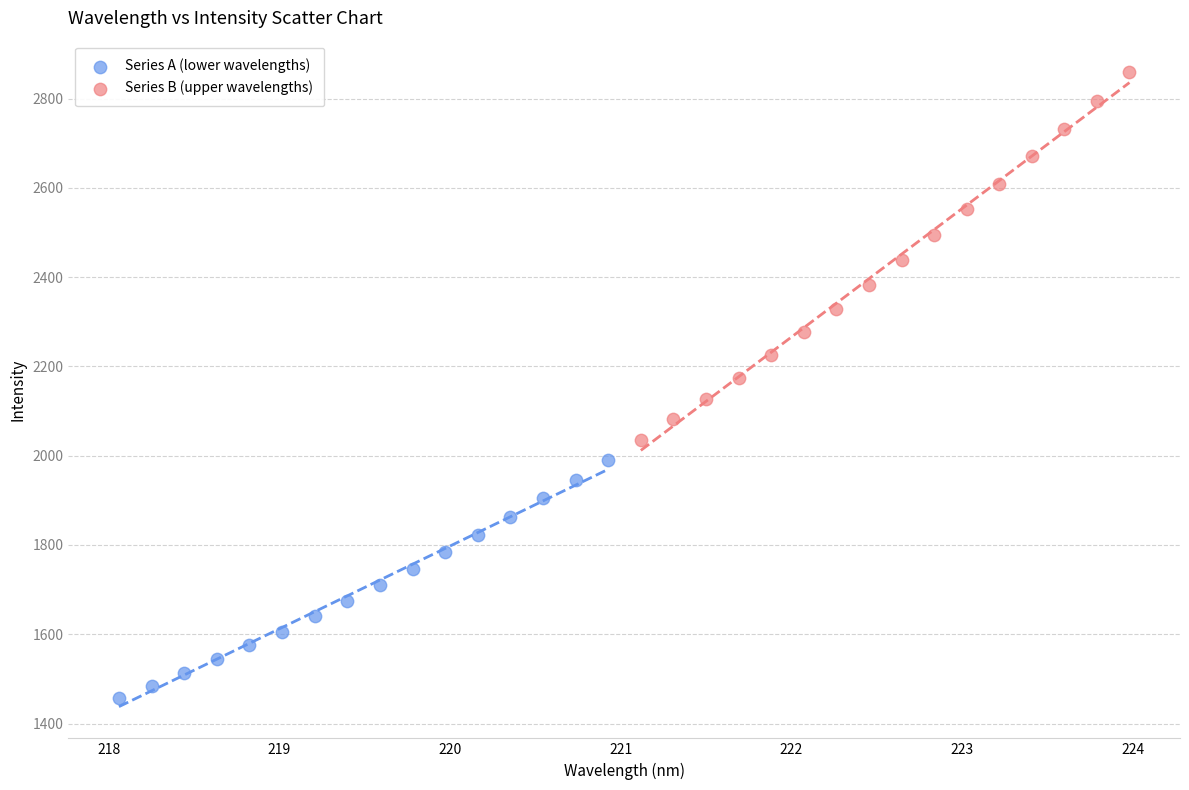

Which series contains the lowest Y value?

Series A (lower wavelengths)